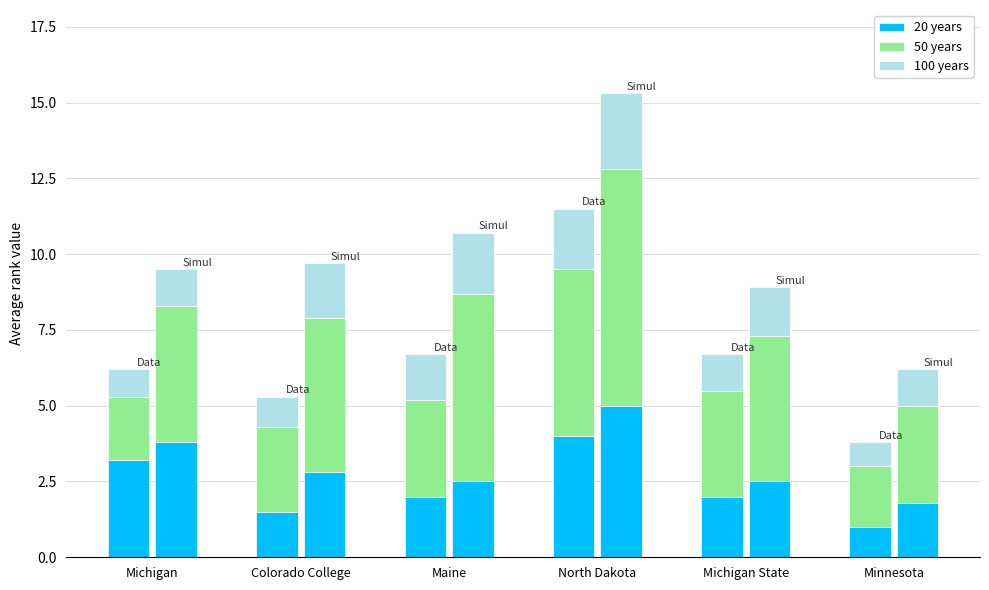

Which series has the largest range (max minus min)?

50 years